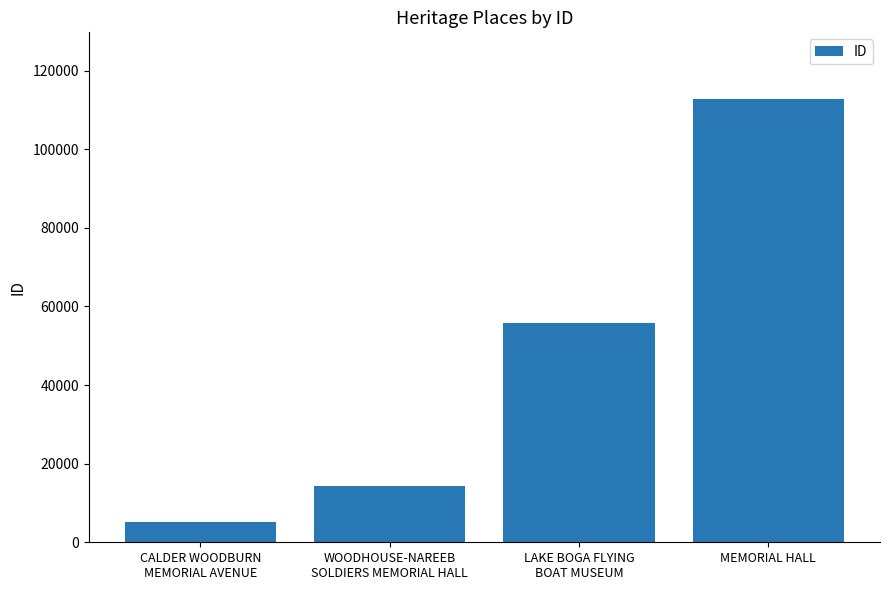

What is the difference between the values at MEMORIAL HALL and LAKE BOGA FLYING
BOAT MUSEUM?

56930